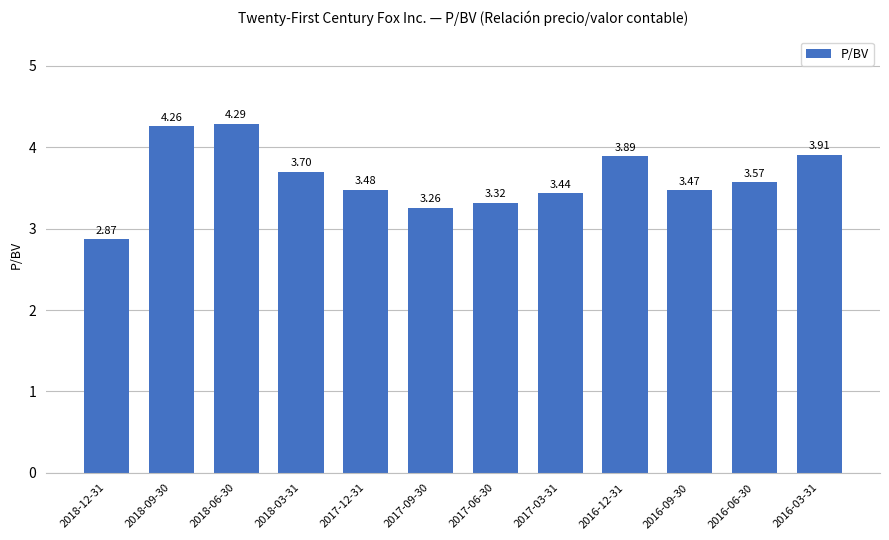

Rank the categories by value from highest to lowest.

2018-06-30, 2018-09-30, 2016-03-31, 2016-12-31, 2018-03-31, 2016-06-30, 2017-12-31, 2016-09-30, 2017-03-31, 2017-06-30, 2017-09-30, 2018-12-31